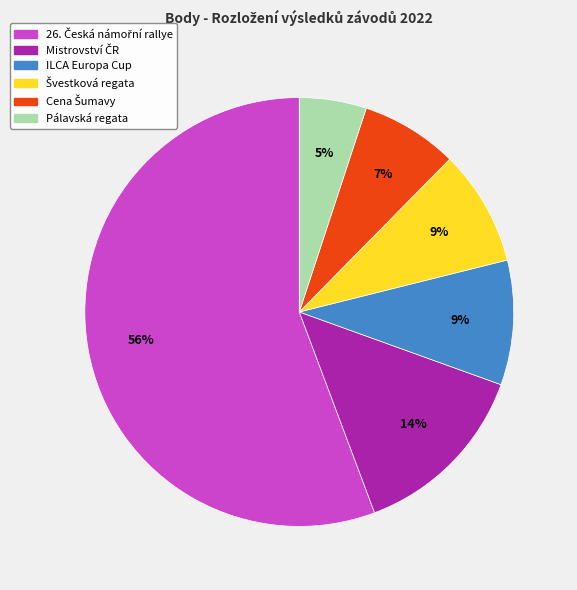

To the nearest percent, what is the average slice percentage?

17%